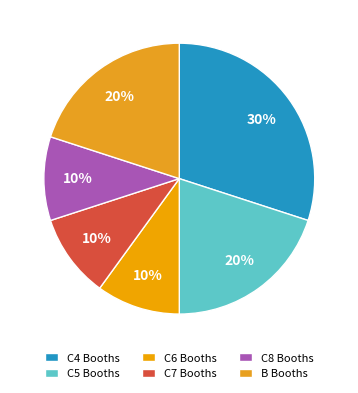

How many slices are in this pie chart?

6